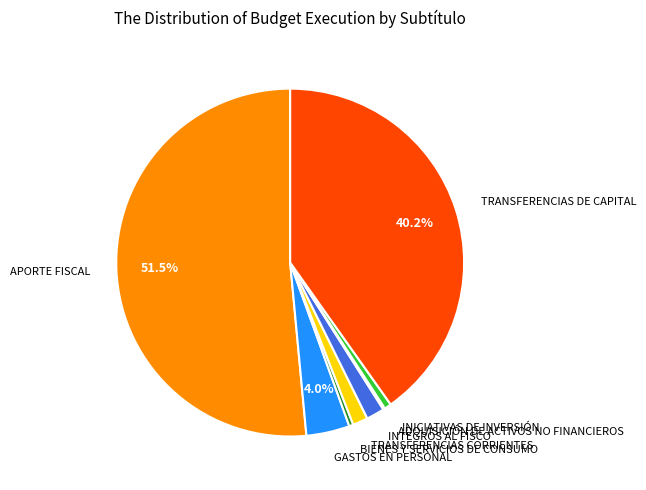

To the nearest percent, what is the difference between the INICIATIVAS DE INVERSIÓN and APORTE FISCAL slice percentages?

51%